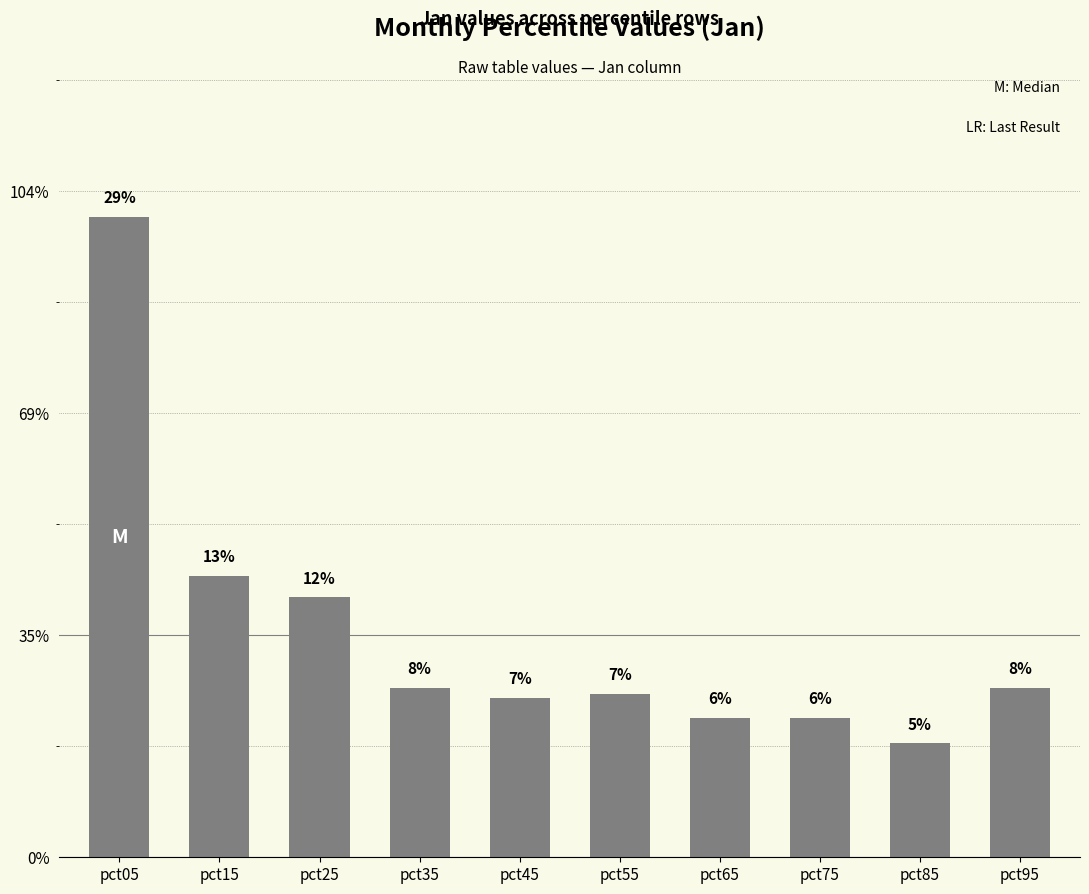

Between pct05 and pct45, which is larger?

pct05